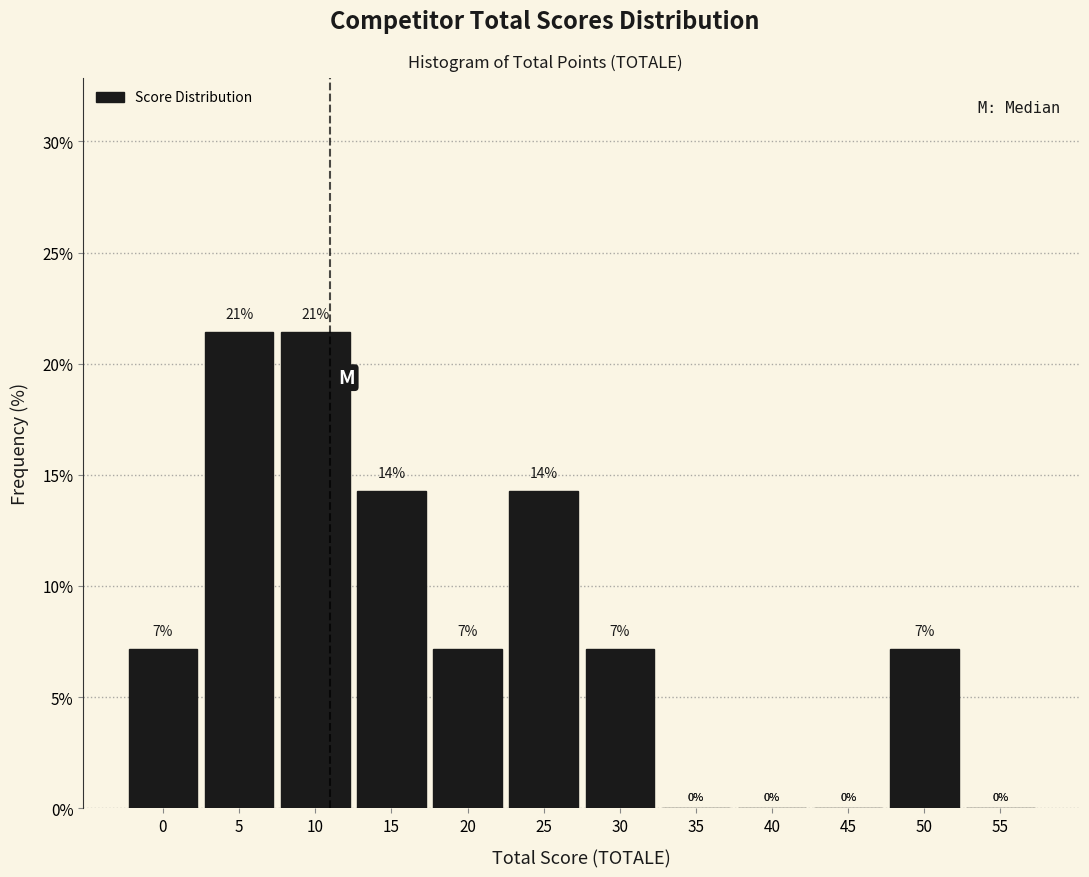

What is the maximum value shown in the chart?

21.4